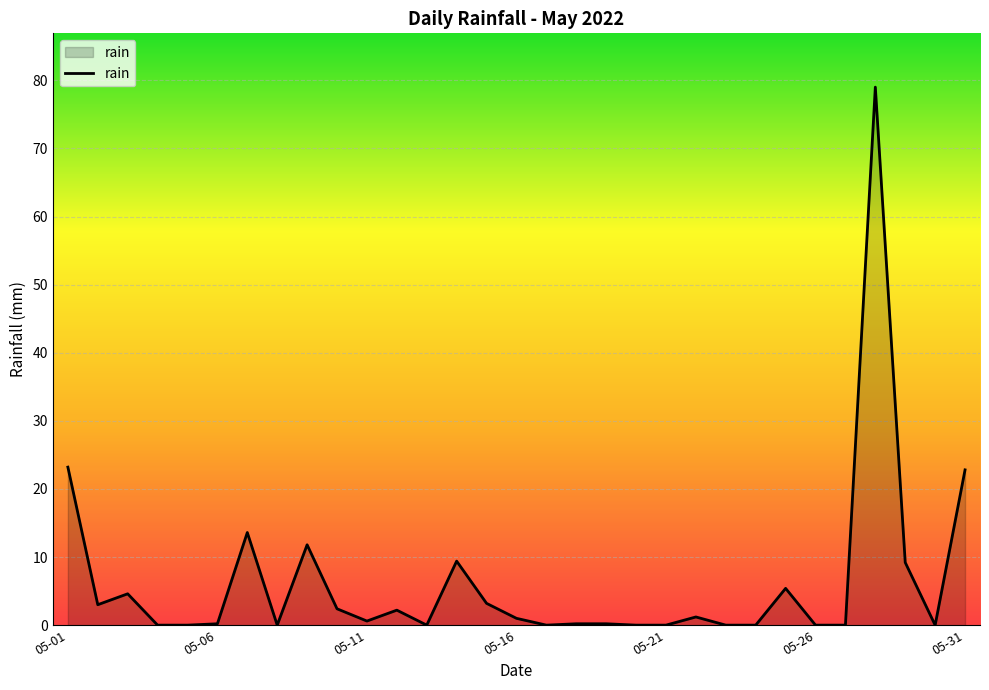

What is the difference between the maximum and minimum values?

79.0